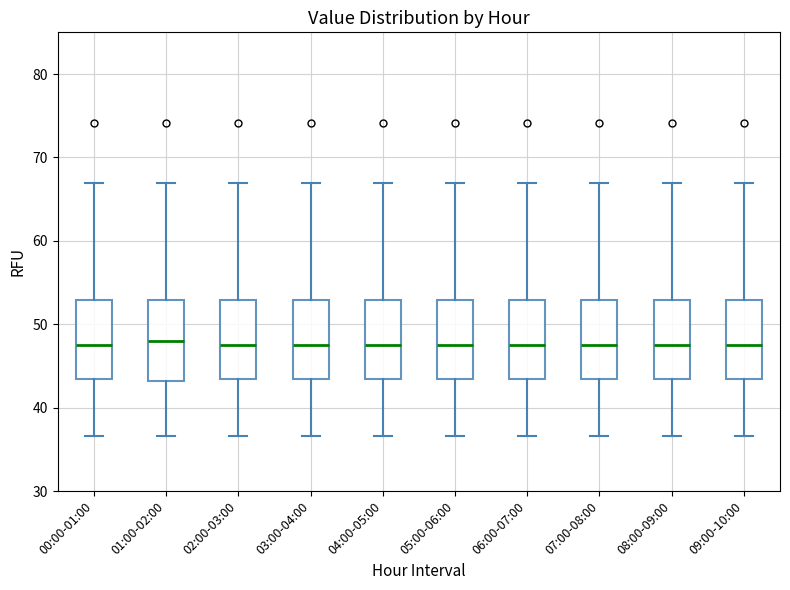

Where is the upper edge of the box for 09:00-10:00 on the y-axis? The values are not printed on the chart, so give them approximately, as read against the axis.

53